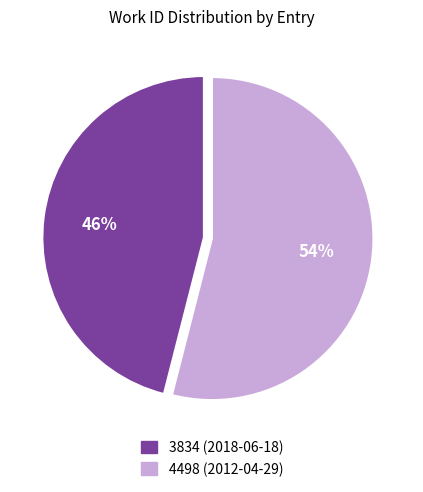

What is the majority slice?

4498 (2012-04-29)